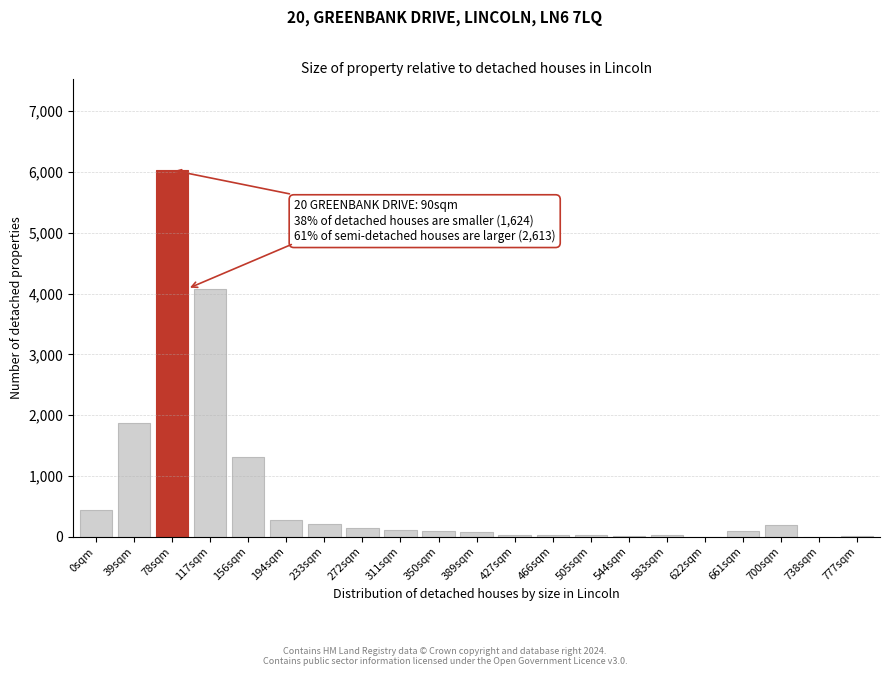

Between 117sqm and 156sqm, which is larger?

117sqm